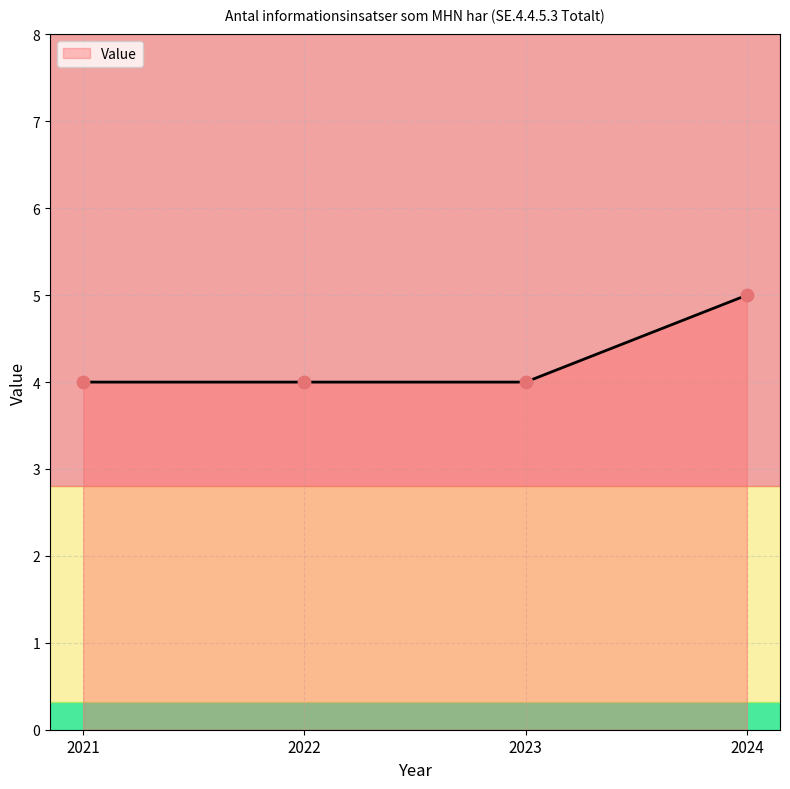

Approximately how many times larger is the value at 2022 compared to 2024?

0.8